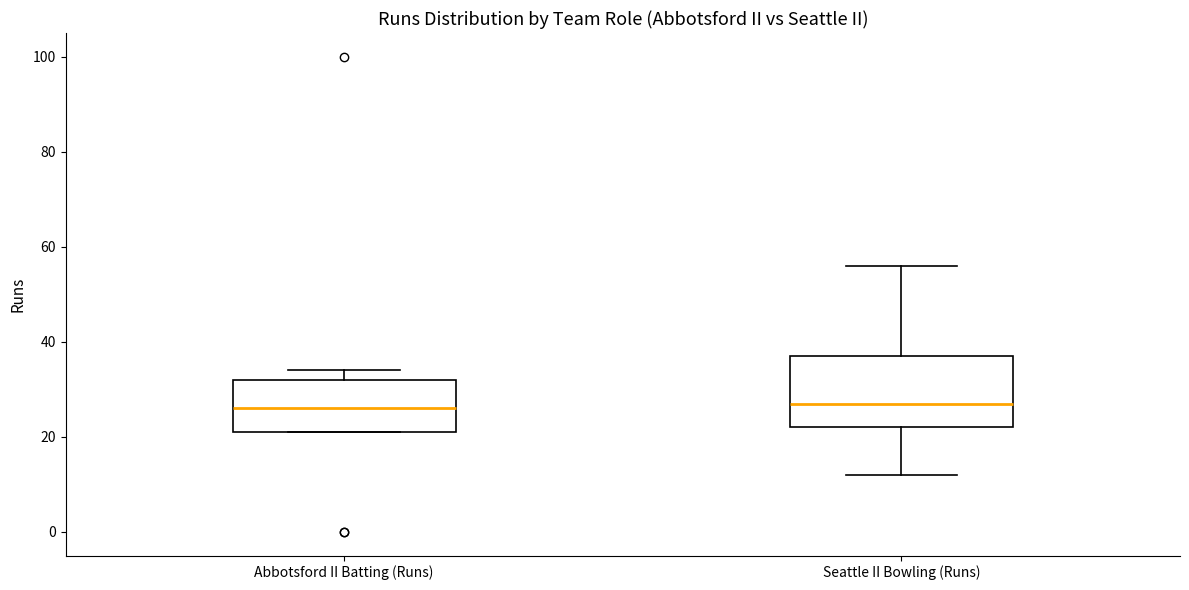

Where does the upper whisker of the box for Seattle II Bowling (Runs) end on the y-axis? The values are not printed on the chart, so give them approximately, as read against the axis.

56